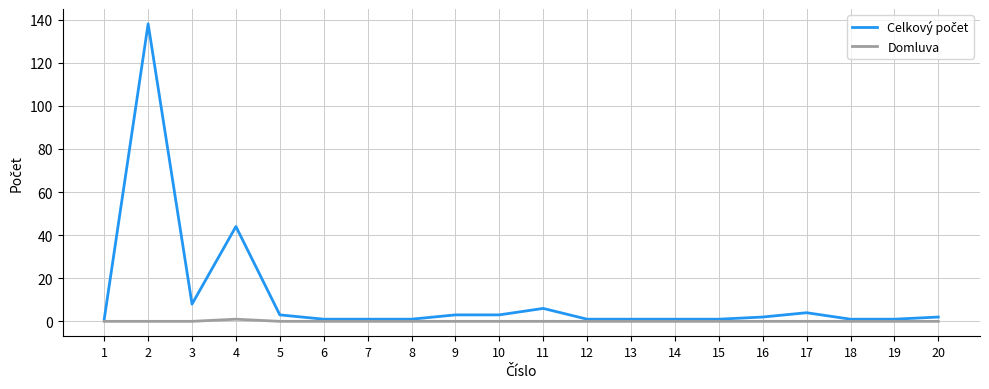

The Domluva series shows 0 at 13. True or false?

True